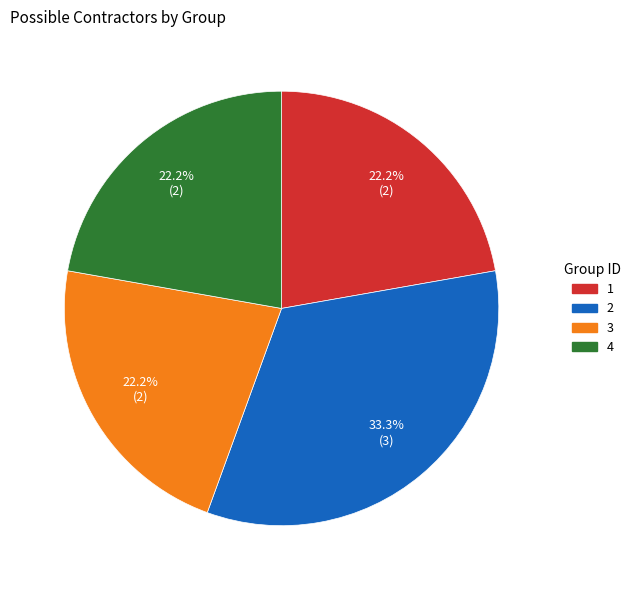

Combined, do 4 and 2 account for over 50%?

Yes